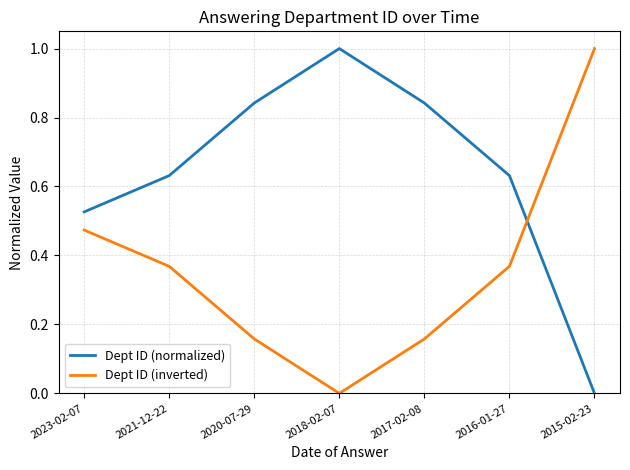

True or false: Dept ID (normalized) has a value of 1.1 at 2020-07-29.

False